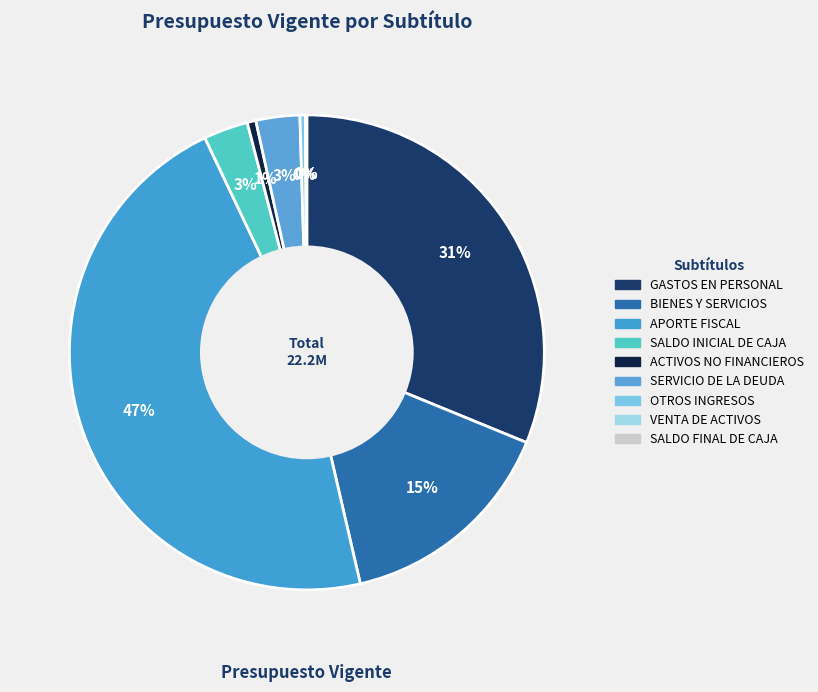

Is there any slice that represents more than half of the pie?

No